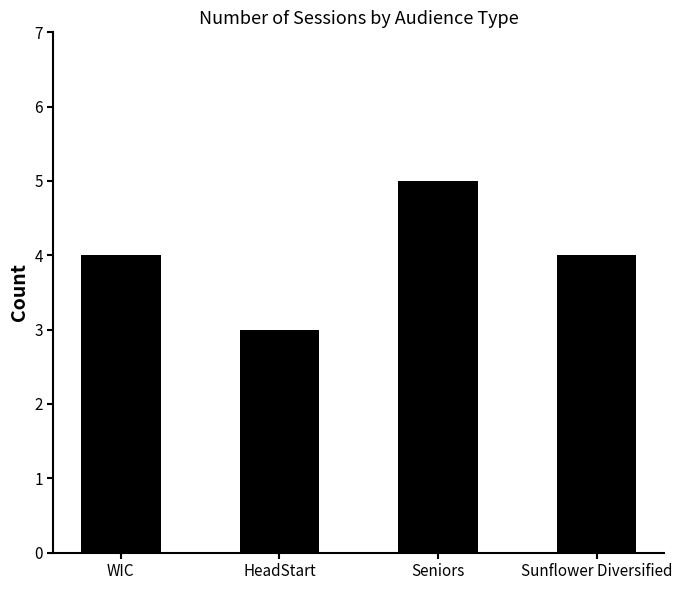

Is it true that the value at HeadStart is 3?

True